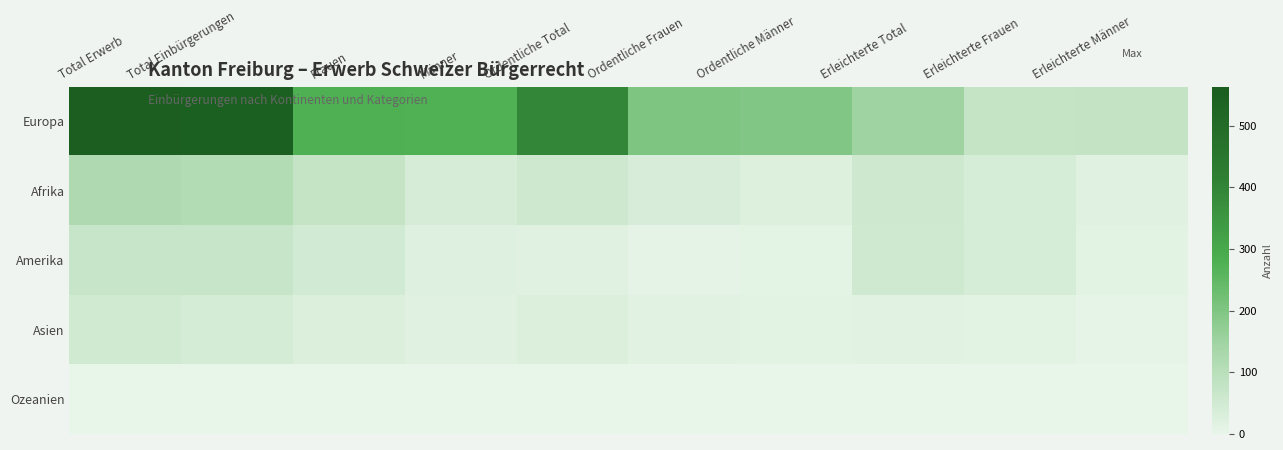

Reading left to right, transcribe all the data shown in this chart.

Europa: Total Erwerb=563	Total Einbürgerungen=549	Frauen=276	Männer=273	Ordentliche Total=398	Ordentliche Frauen=202	Ordentliche Männer=196	Erleichterte Total=151	Erleichterte Frauen=74	Erleichterte Männer=77
Afrika: Total Erwerb=119	Total Einbürgerungen=113	Frauen=75	Männer=38	Ordentliche Total=57	Ordentliche Frauen=35	Ordentliche Männer=22	Erleichterte Total=56	Erleichterte Frauen=40	Erleichterte Männer=16
Amerika: Total Erwerb=70	Total Einbürgerungen=69	Frauen=48	Männer=21	Ordentliche Total=17	Ordentliche Frauen=7	Ordentliche Männer=10	Erleichterte Total=52	Erleichterte Frauen=41	Erleichterte Männer=11
Asien: Total Erwerb=49	Total Einbürgerungen=43	Frauen=26	Männer=17	Ordentliche Total=28	Ordentliche Frauen=15	Ordentliche Männer=13	Erleichterte Total=15	Erleichterte Frauen=11	Erleichterte Männer=4
Ozeanien: Total Erwerb=1	Total Einbürgerungen=1	Frauen=0	Männer=1	Ordentliche Total=0	Ordentliche Frauen=0	Ordentliche Männer=0	Erleichterte Total=1	Erleichterte Frauen=0	Erleichterte Männer=1